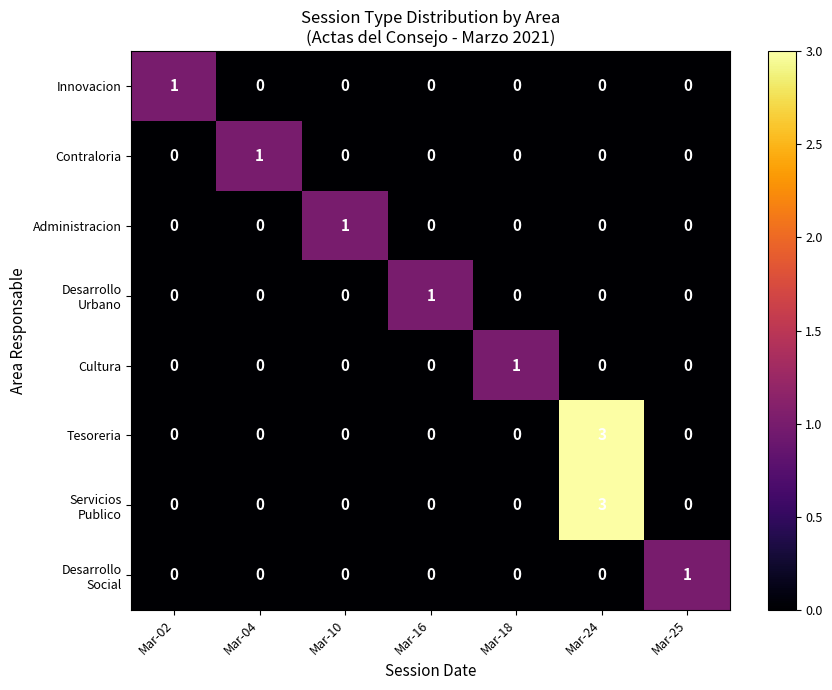

Is it true that Tesoreria equals 0 at Mar-16?

True